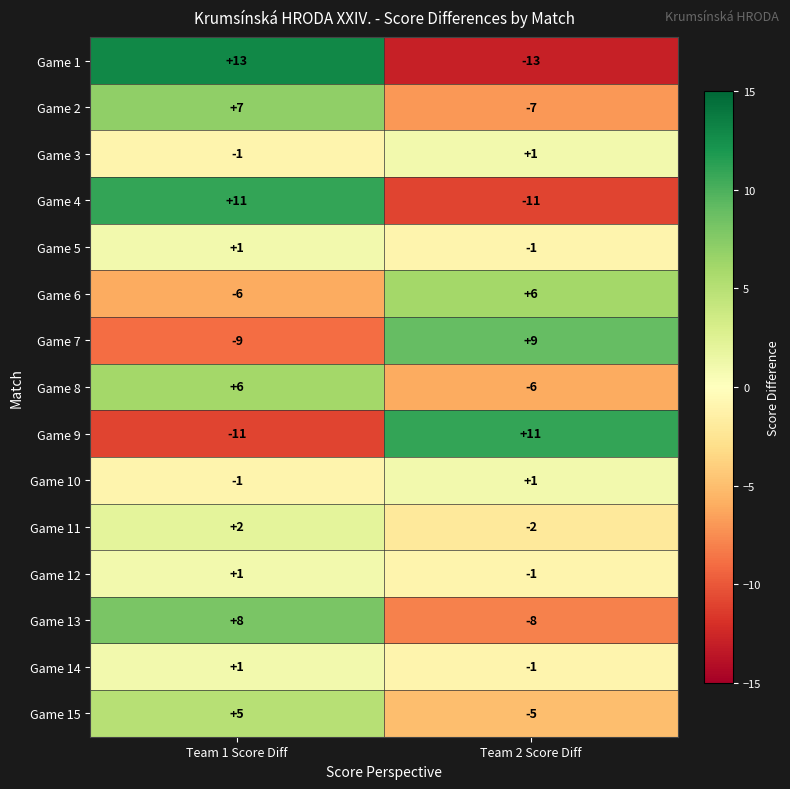

What is the difference between the highest and lowest values at Team 1 Score Diff?

24